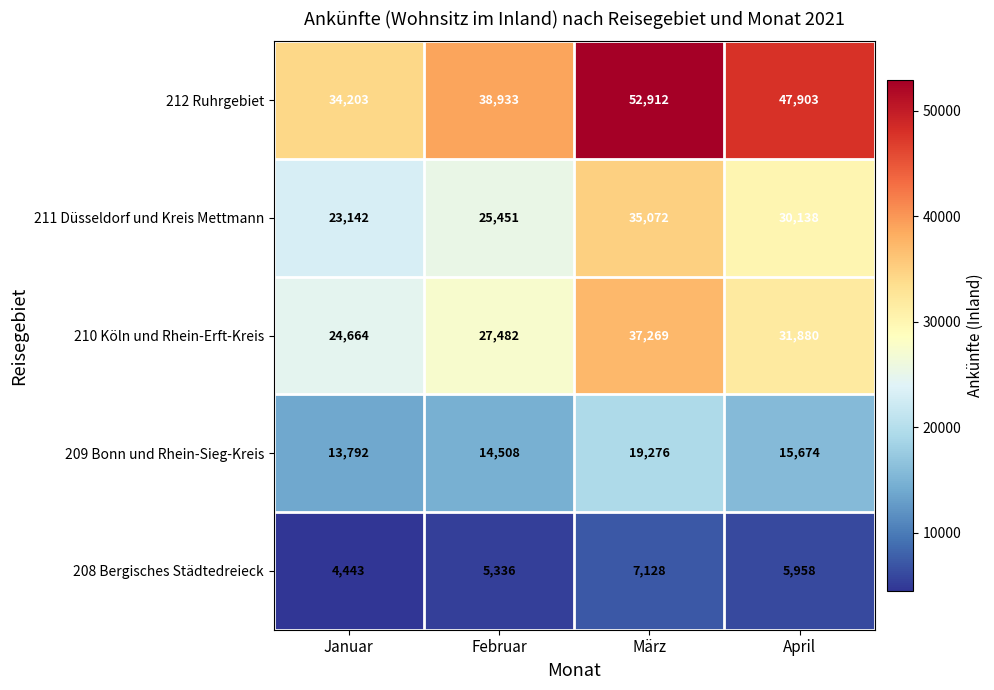

At Januar, list the series in order from largest to smallest.

212 Ruhrgebiet, 210 Köln und Rhein-Erft-Kreis, 211 Düsseldorf und Kreis Mettmann, 209 Bonn und Rhein-Sieg-Kreis, 208 Bergisches Städtedreieck